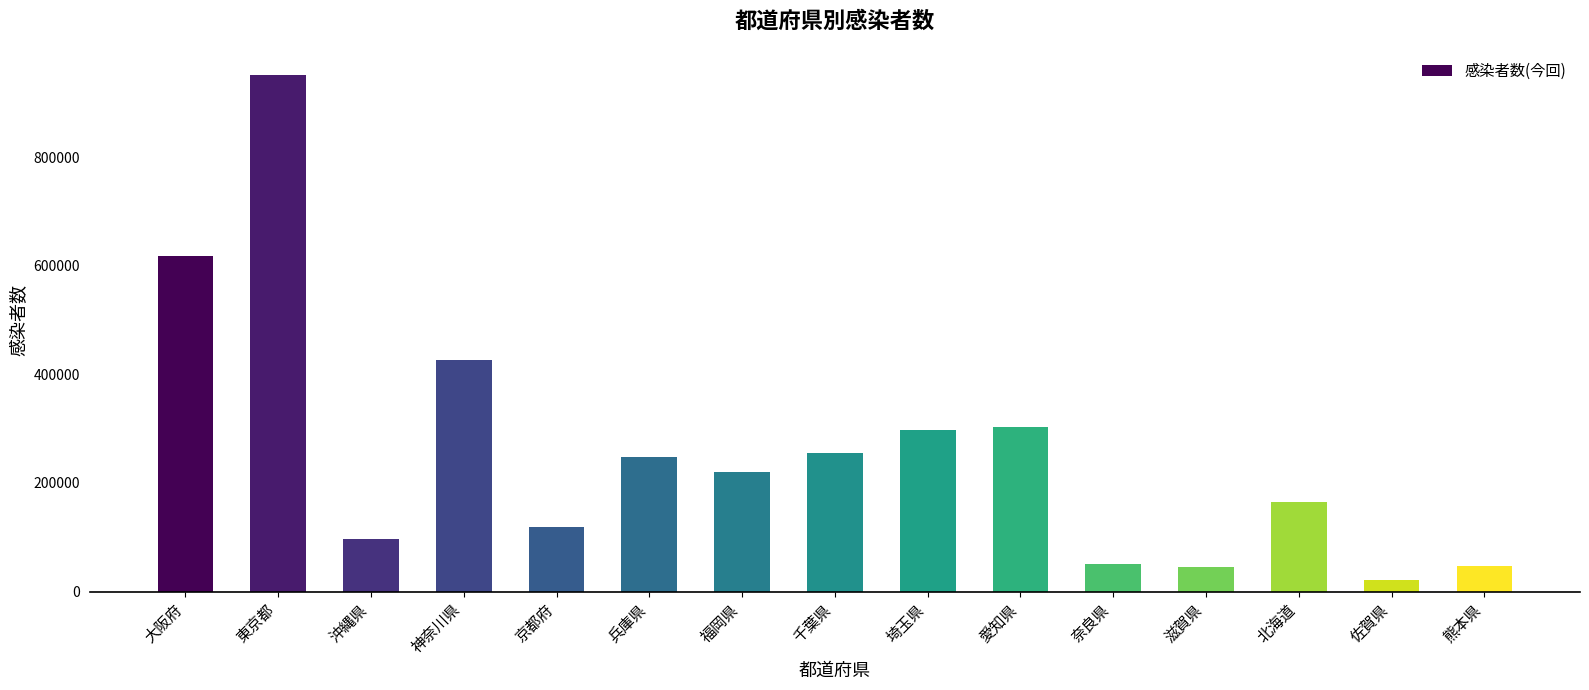

What is the label of the 10th bar from the left?

愛知県